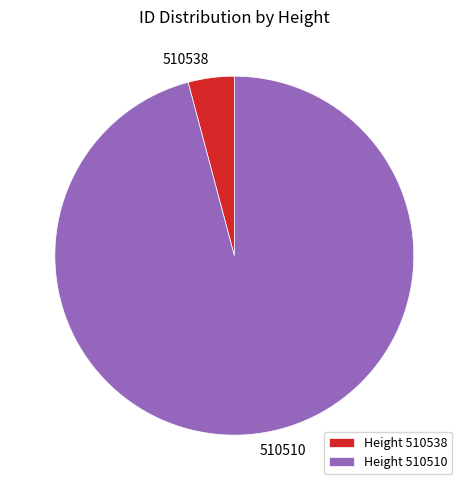

True or false: Height 510538 accounts for 16% of the total.

False